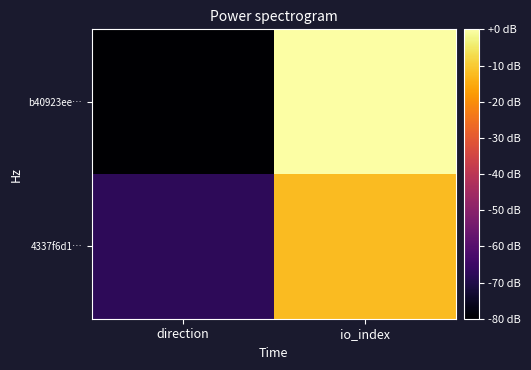

Reading left to right, transcribe all the data shown in this chart.

b40923ee…: direction=-80.0	io_index=0.0
4337f6d1…: direction=-67.7	io_index=-12.3